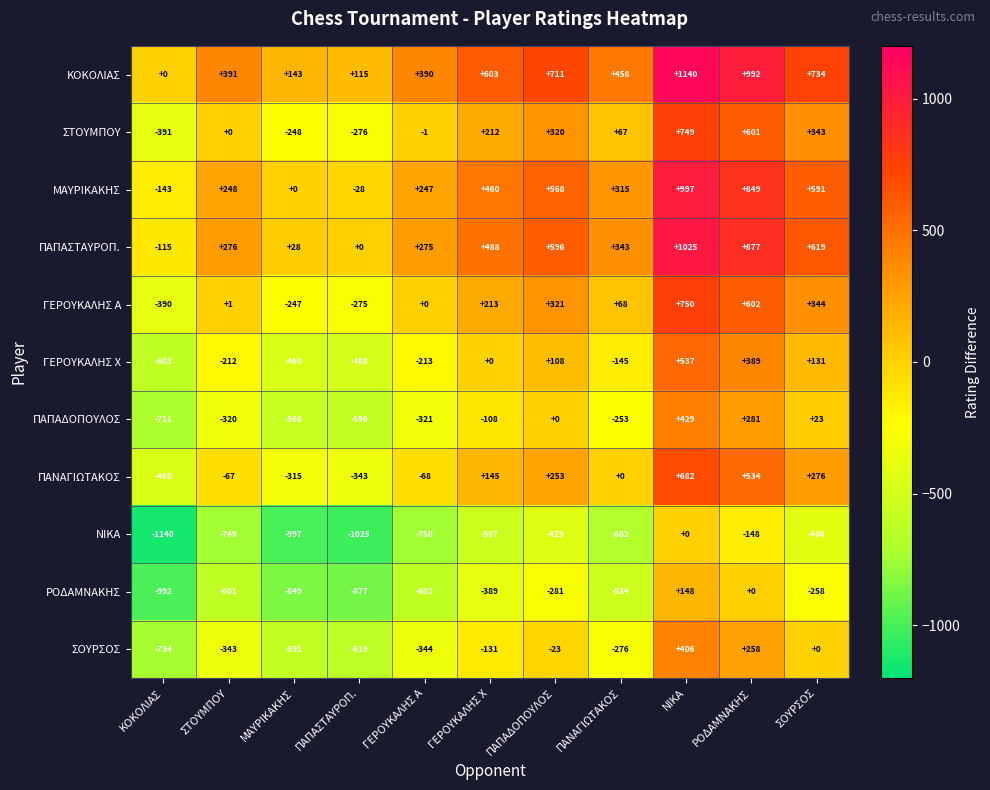

Count the number of data series in this chart.

11